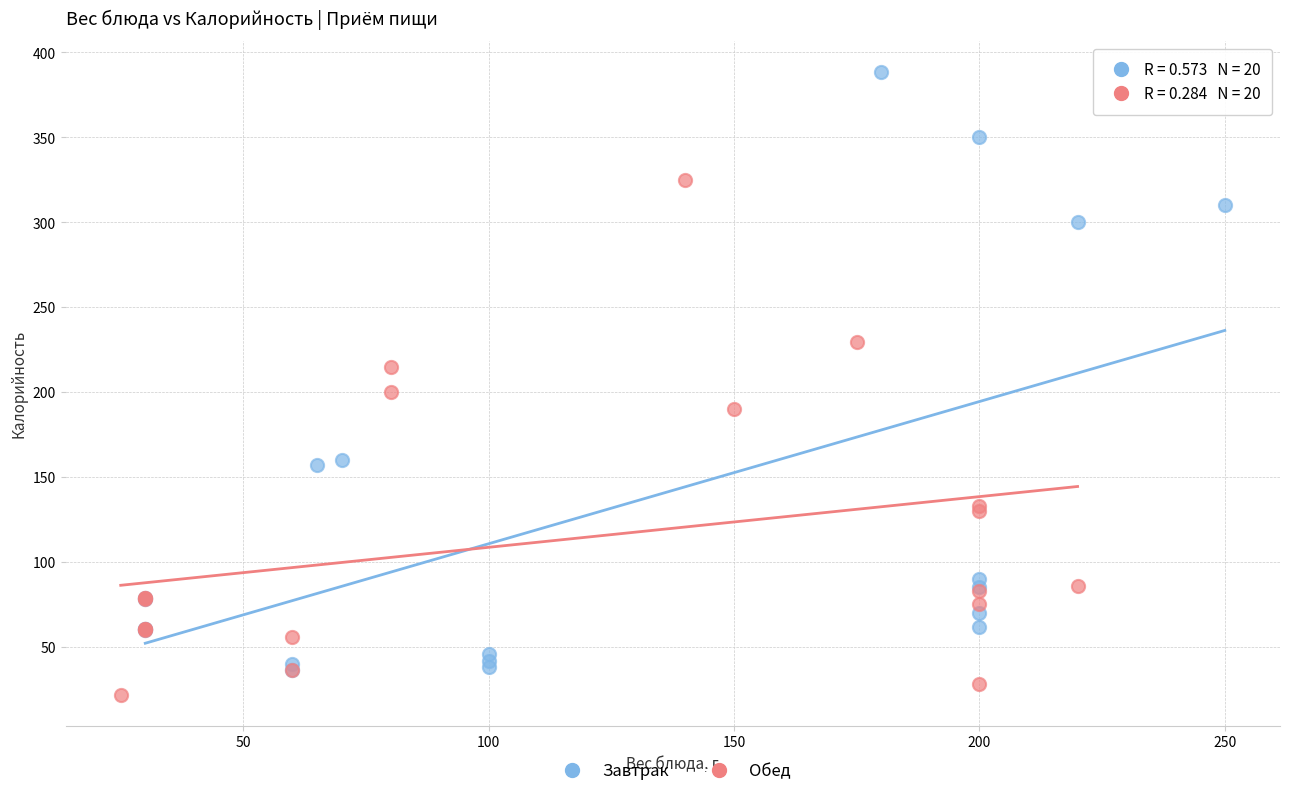

Which series contains the highest Y value?

Завтрак